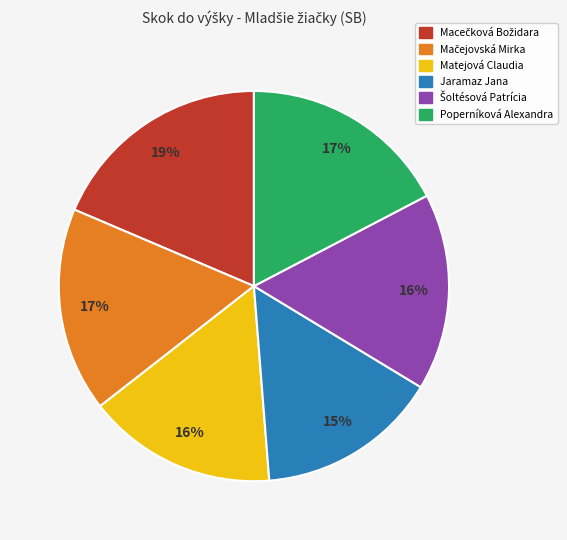

How many slices are in this pie chart?

6